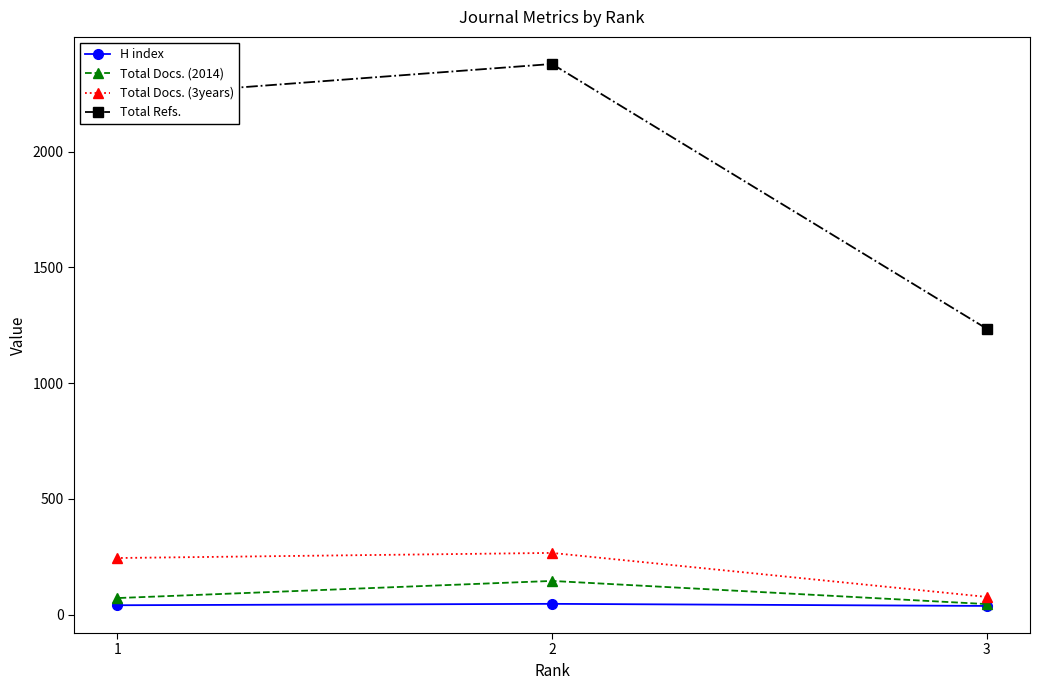

Which series changed the most between 3 and 1?

Total Refs.